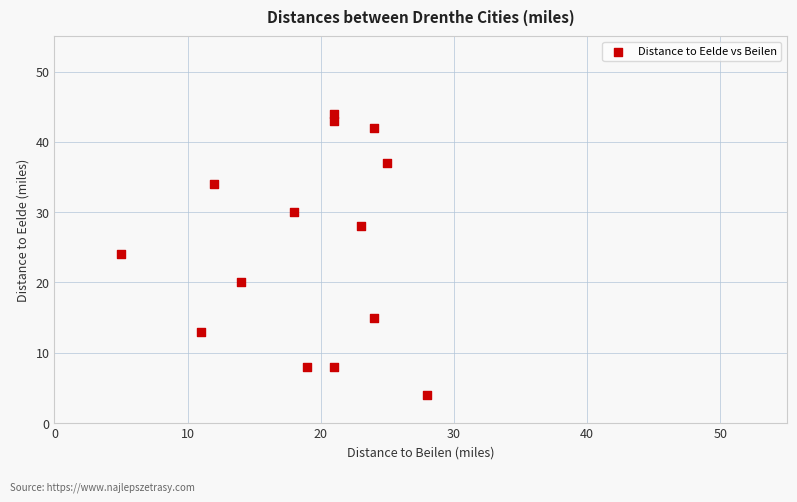

What is the range of X values (max minus min)?

23